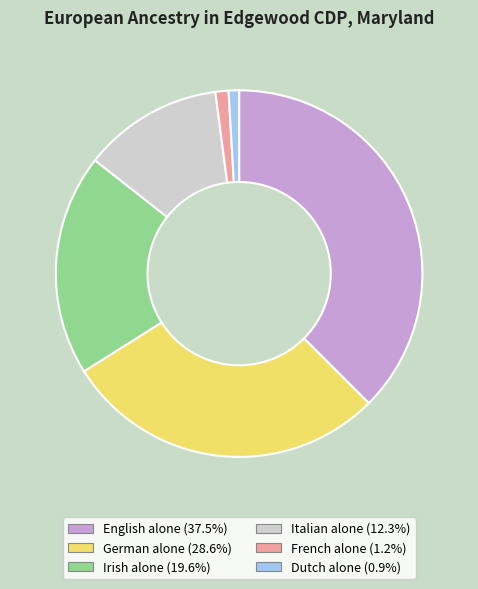

Between Dutch alone and English alone, which is larger?

English alone